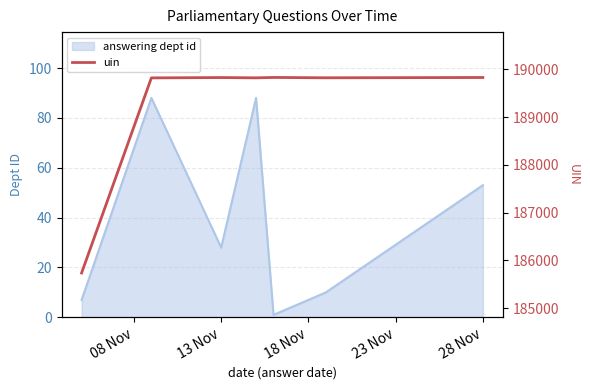

Where is answering dept id nearest to the value 44?

28 Nov